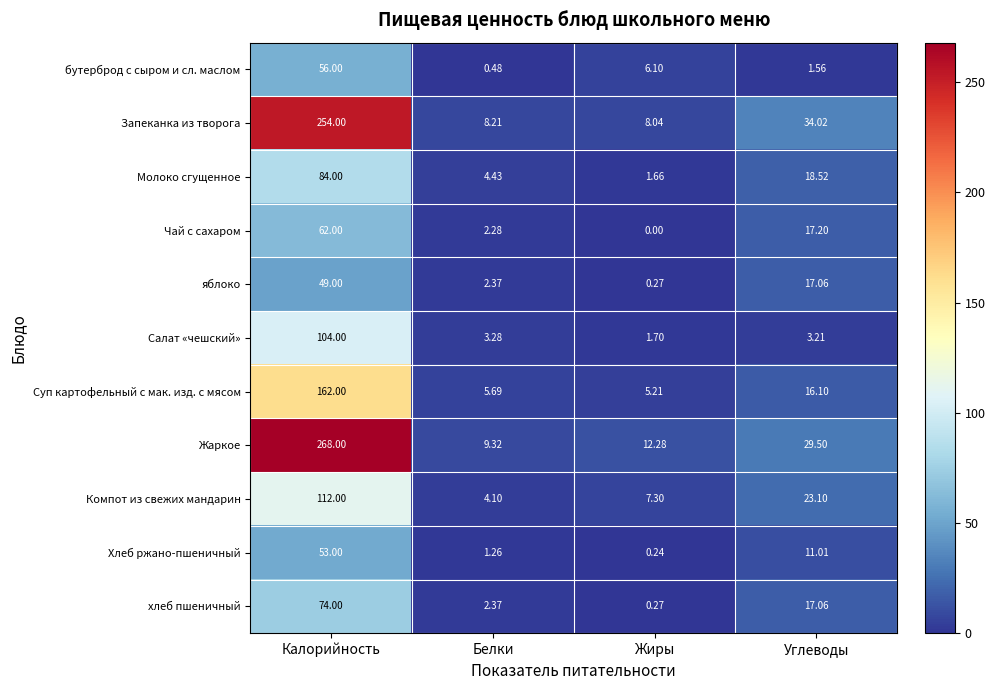

Rank the categories by Запеканка из творога value from lowest to highest.

Жиры, Белки, Углеводы, Калорийность